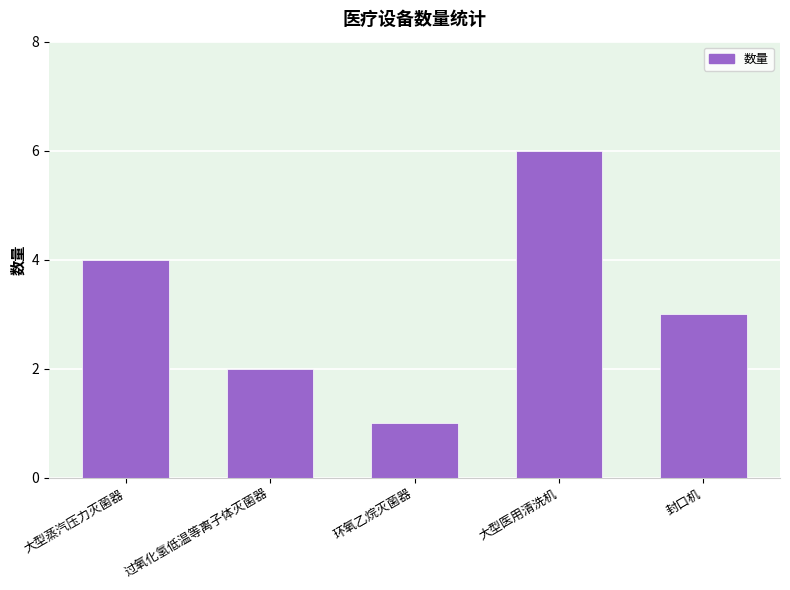

Reading right to left, transcribe all the data shown in this chart.

封口机=3	大型医用清洗机=6	环氧乙烷灭菌器=1	过氧化氢低温等离子体灭菌器=2	大型蒸汽压力灭菌器=4